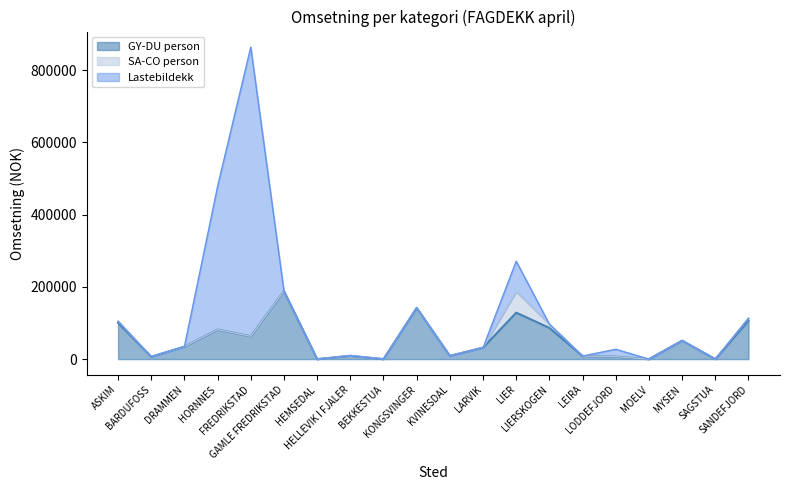

What is the label of the 17th point from the right?

HORNNES